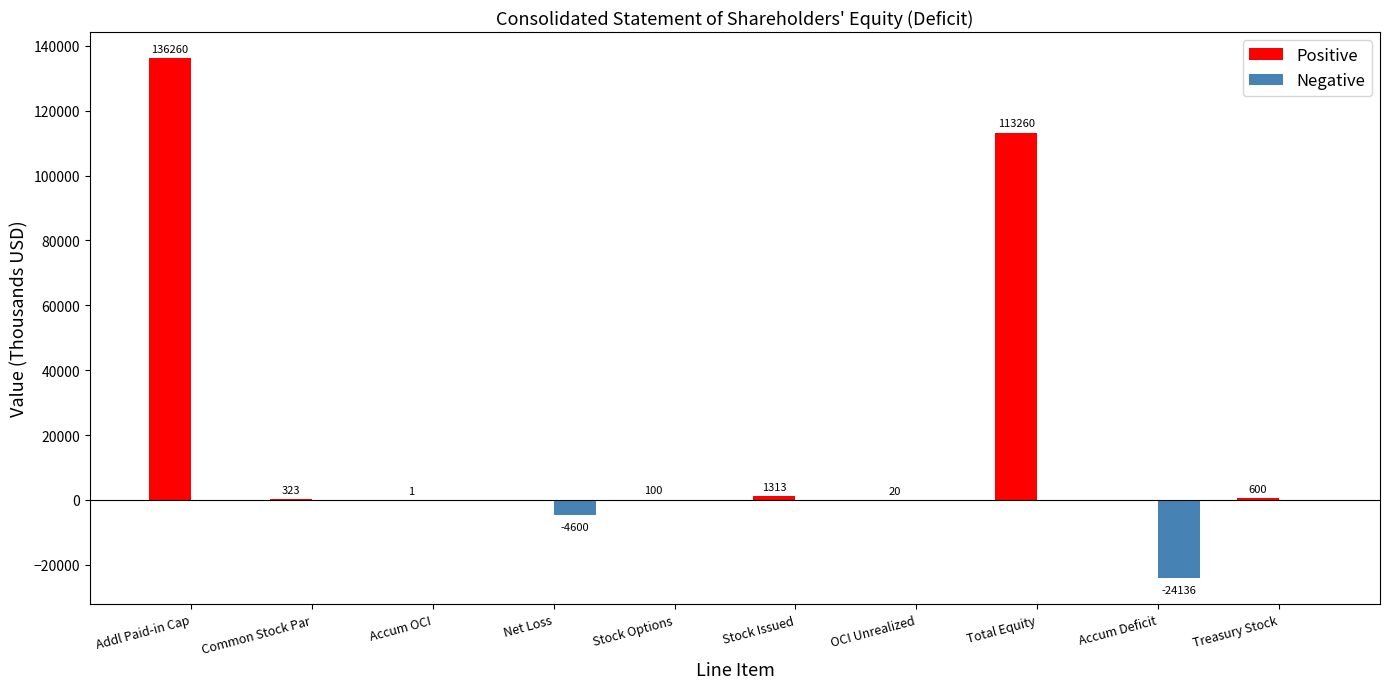

Does the chart contain stacked bars?

No